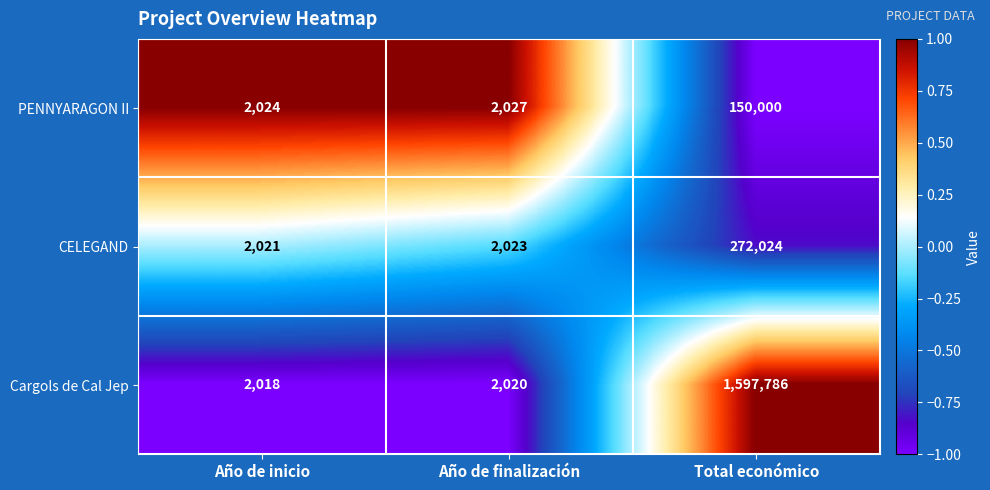

Which series has the widest spread of values?

Cargols de Cal Jep